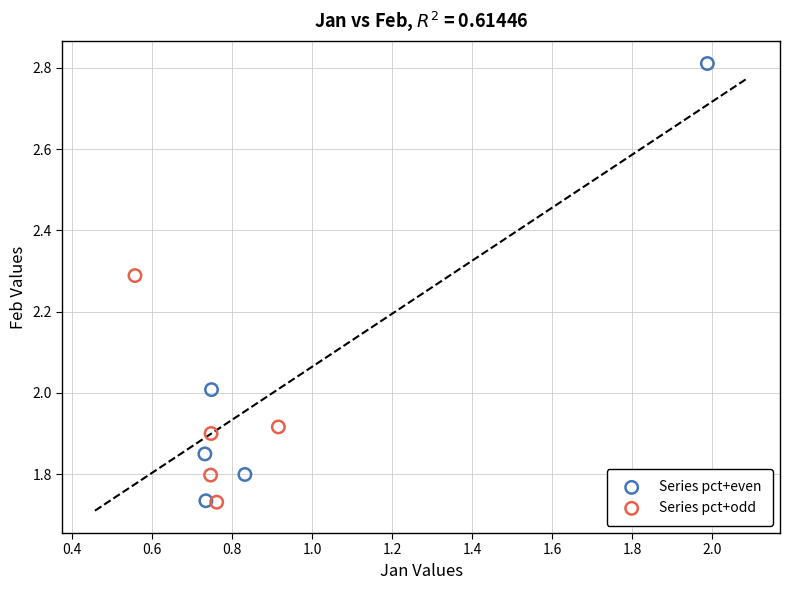

What are all the series names shown in the legend?

Series pct+even, Series pct+odd